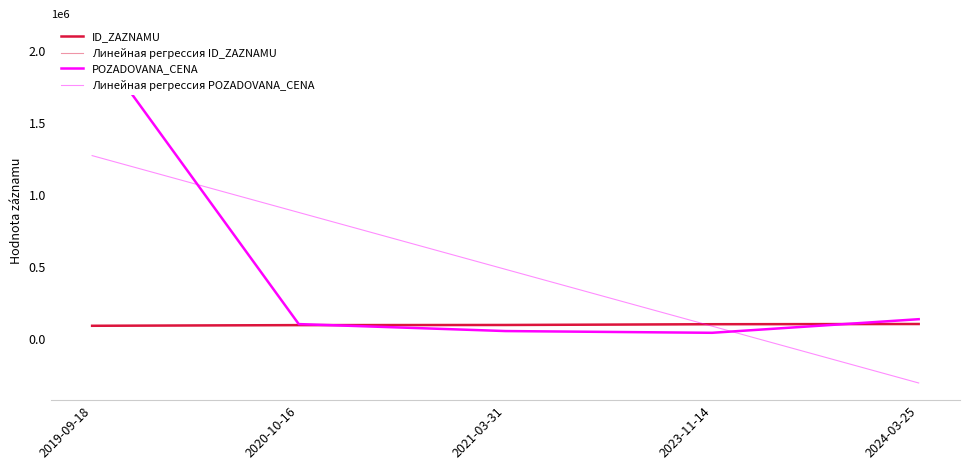

True or false: Линейная регрессия ID_ZAZNAMU has a value of 62743.7 at 2023-11-14.

False